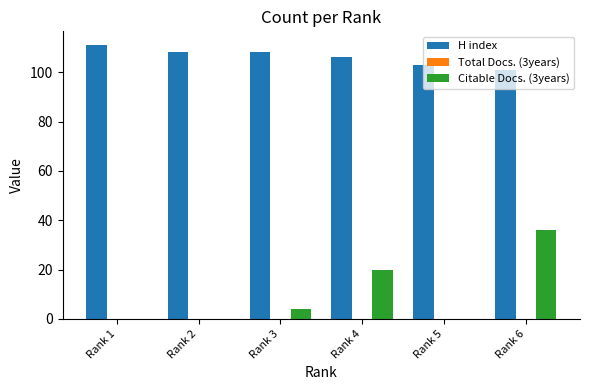

True or false: Citable Docs. (3years) has a value of 36 at Rank 6.

True